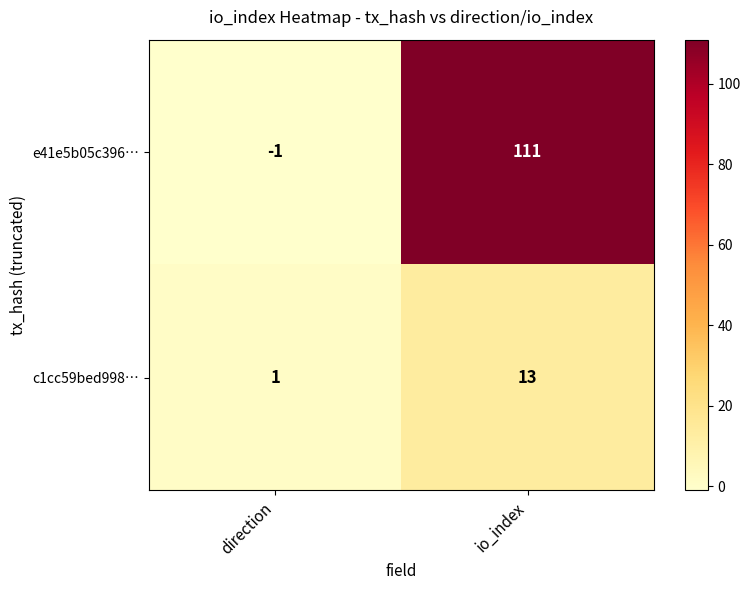

Reading left to right, what are all the values shown in this chart?

e41e5b05c396…: direction=-1	io_index=111
c1cc59bed998…: direction=1	io_index=13